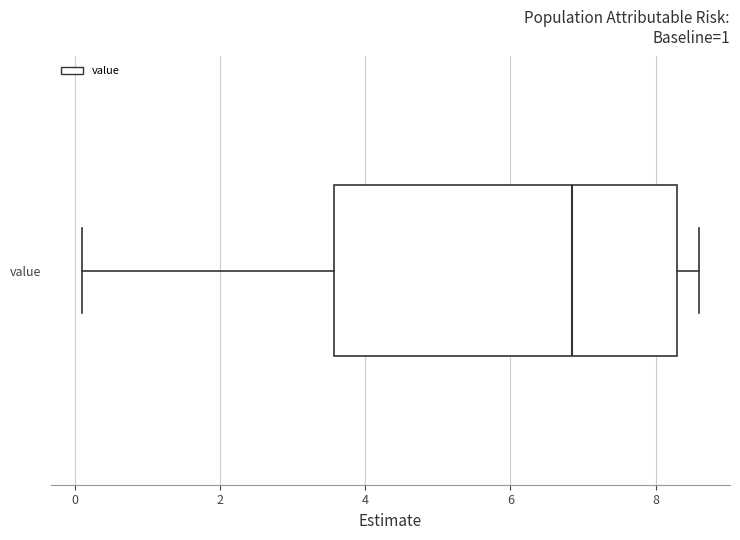

Read this box plot against the x-axis: the position of the median line, the range covered by the box, and the ends of both whiskers. The values are not printed on the chart, so give them approximately, as read against the axis.

median 6.8, box 3.6 to 8.4, whiskers 0.2 to 8.6